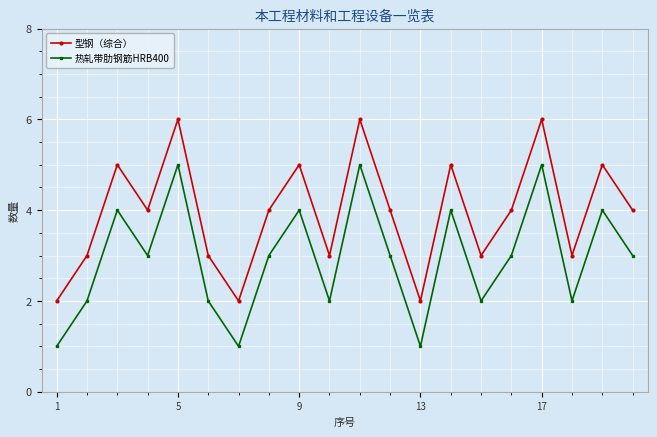

Rank the series by their maximum value, from highest to lowest.

型钢（综合）, 热轧带肋钢筋HRB400